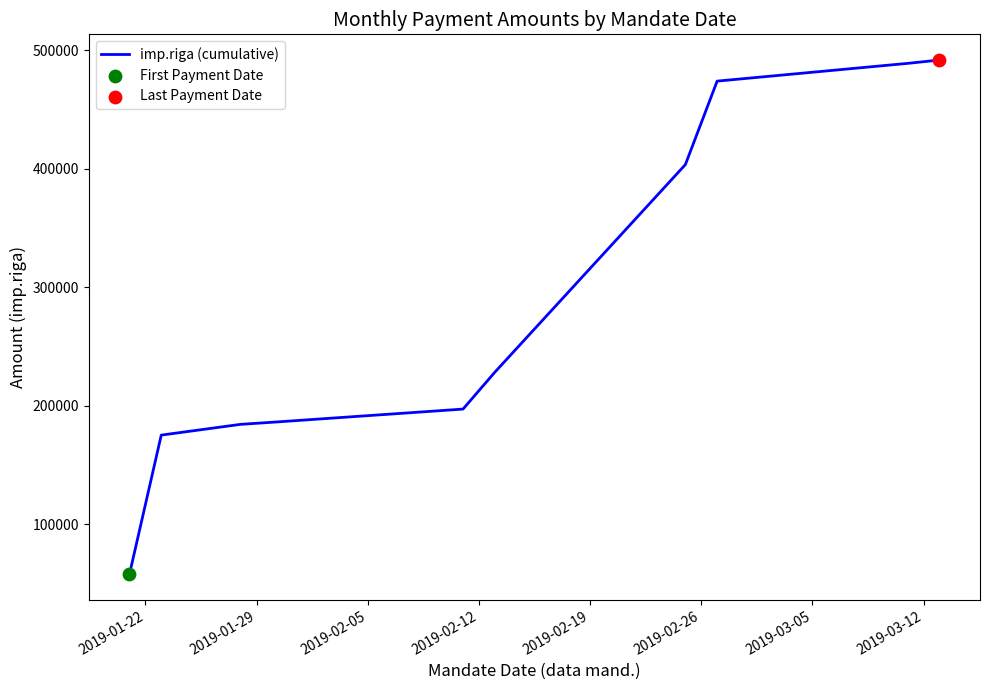

What is the greatest value displayed?

491927.3